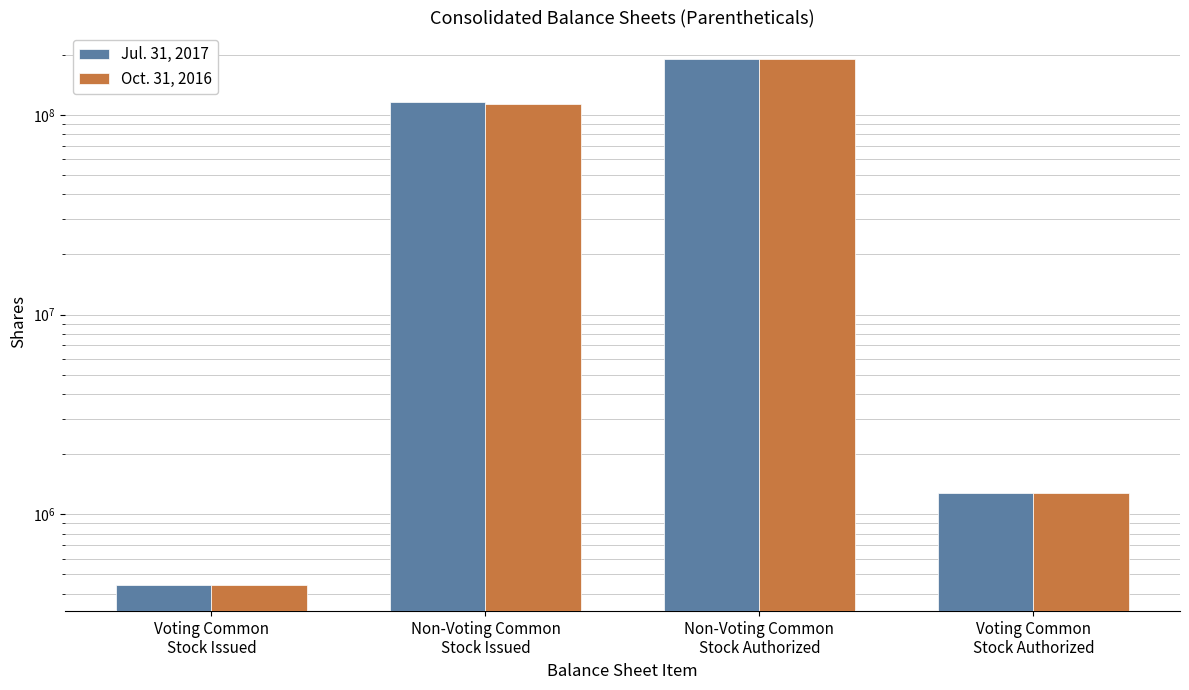

Count the number of data series in this chart.

2